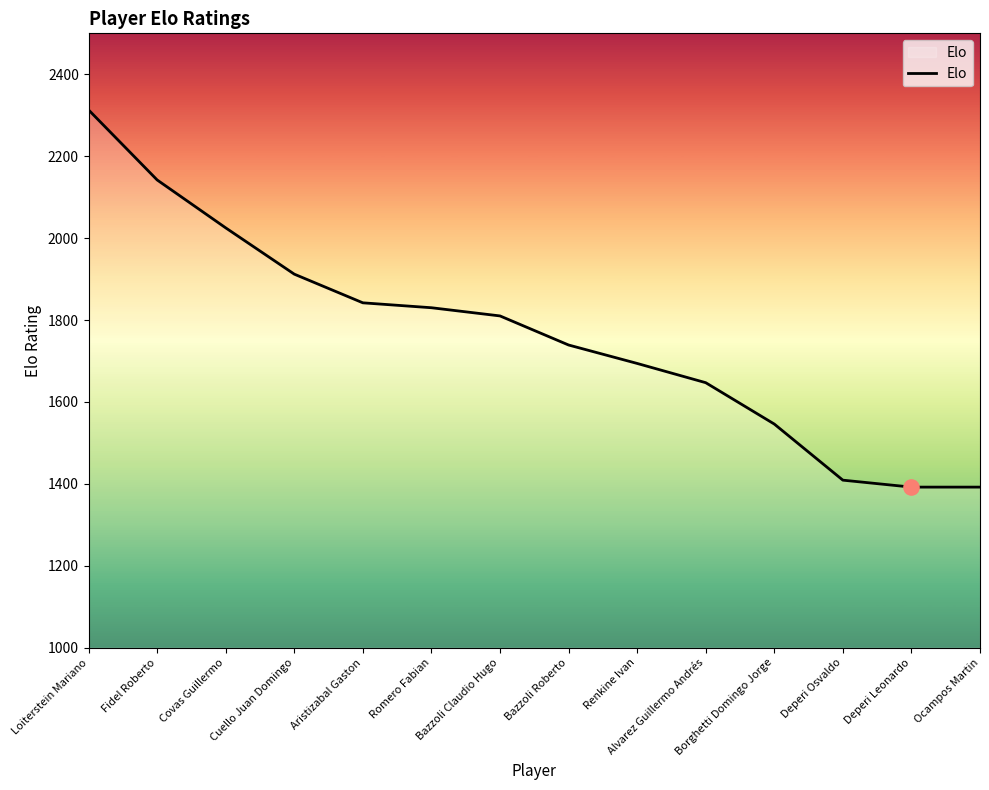

What is the ratio of the value at Romero Fabian to the value at Bazzoli Roberto?

1.1